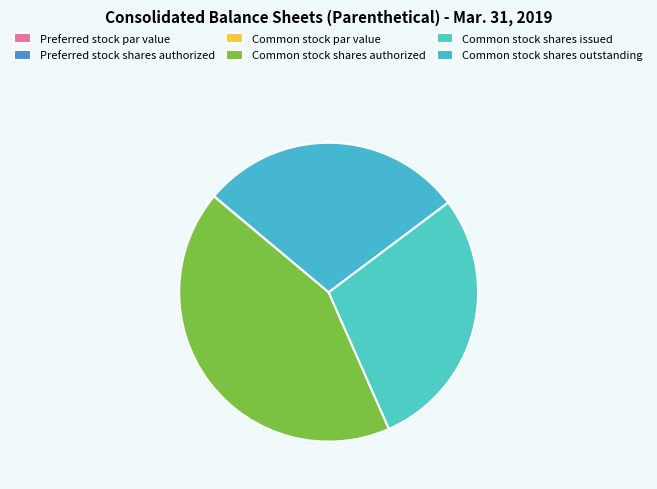

To the nearest percent, what is the average slice percentage?

17%